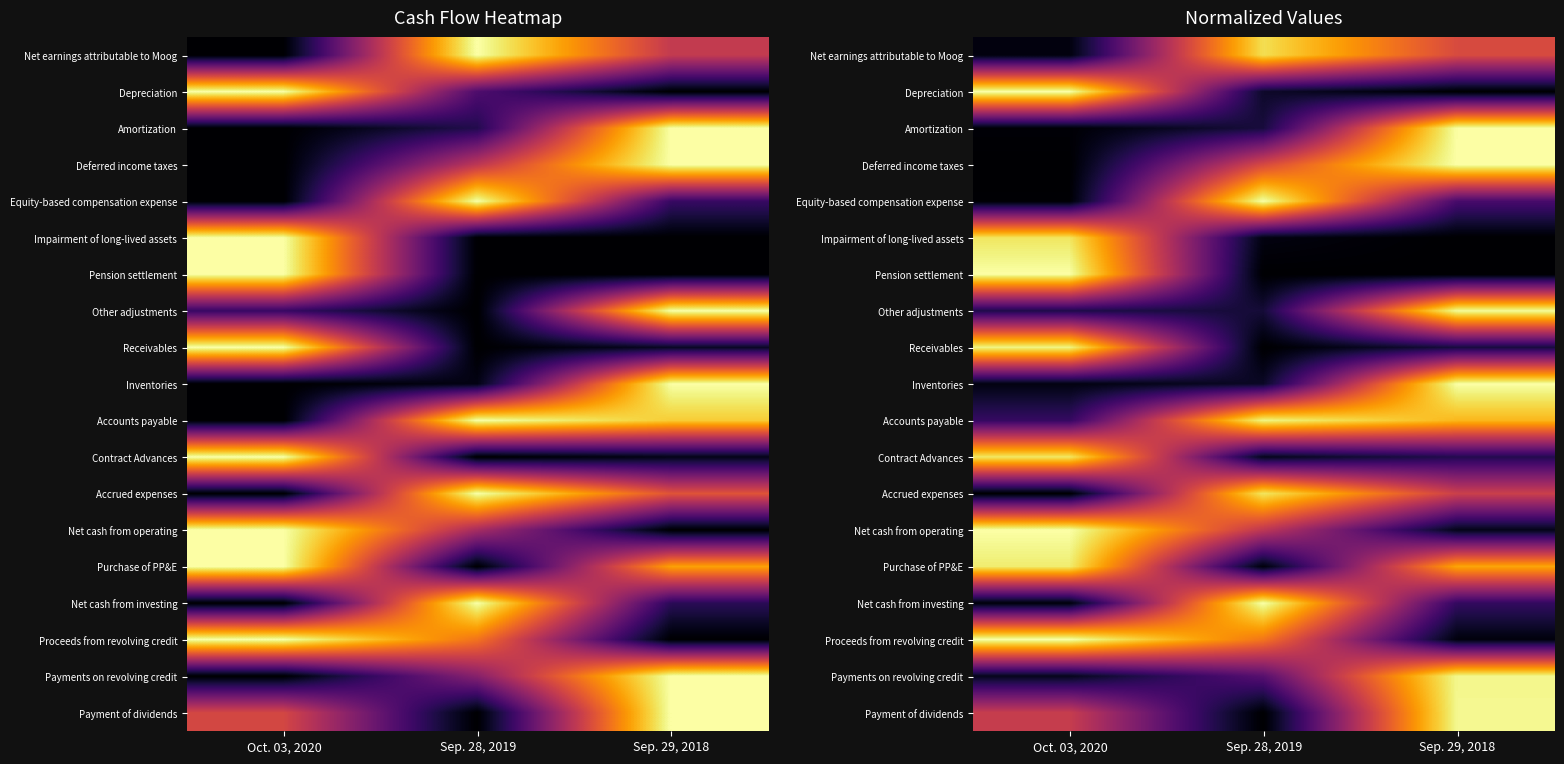

List the series in order of their peak value, highest first.

Depreciation, Deferred income taxes, Equity-based compensation expense, Pension settlement, Inventories, Net cash from operating, Net cash from investing, Proceeds from revolving credit, Amortization, Other adjustments, Payment of dividends, Payments on revolving credit, Accounts payable, Receivables, Purchase of PP&E, Contract Advances, Accrued expenses, Impairment of long-lived assets, Net earnings attributable to Moog